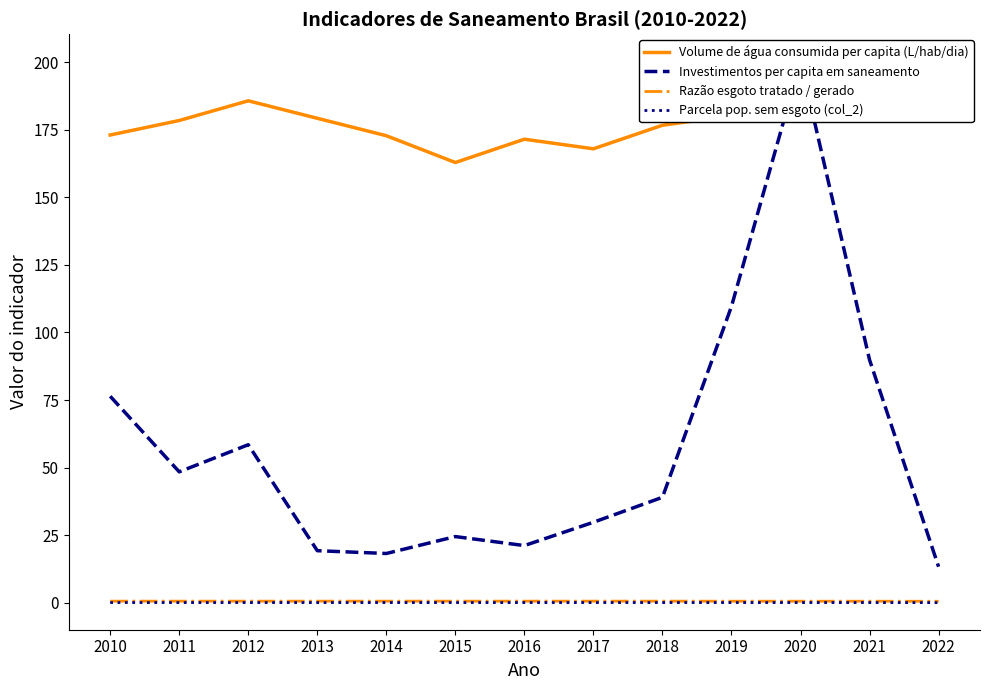

Reading left to right, transcribe all the data shown in this chart.

Volume de água consumida per capita (L/hab/dia): 2010=173.1	2011=178.4	2012=185.7	2013=179.2	2014=172.8	2015=162.9	2016=171.5	2017=167.9	2018=176.7	2019=180.2	2020=182.3	2021=179.0	2022=178.4
Investimentos per capita em saneamento: 2010=76.4	2011=48.4	2012=58.5	2013=19.3	2014=18.2	2015=24.5	2016=21.2	2017=29.8	2018=39.0	2019=109.6	2020=200.3	2021=89.9	2022=13.3
Razão esgoto tratado / gerado: 2010=0.6	2011=0.6	2012=0.6	2013=0.6	2014=0.6	2015=0.6	2016=0.6	2017=0.6	2018=0.6	2019=0.6	2020=0.6	2021=0.6	2022=0.6
Parcela pop. sem esgoto (col_2): 2010=0.1	2011=0.1	2012=0.1	2013=0.1	2014=0.1	2015=0.1	2016=0.1	2017=0.1	2018=0.1	2019=0.1	2020=0.1	2021=0.1	2022=0.0